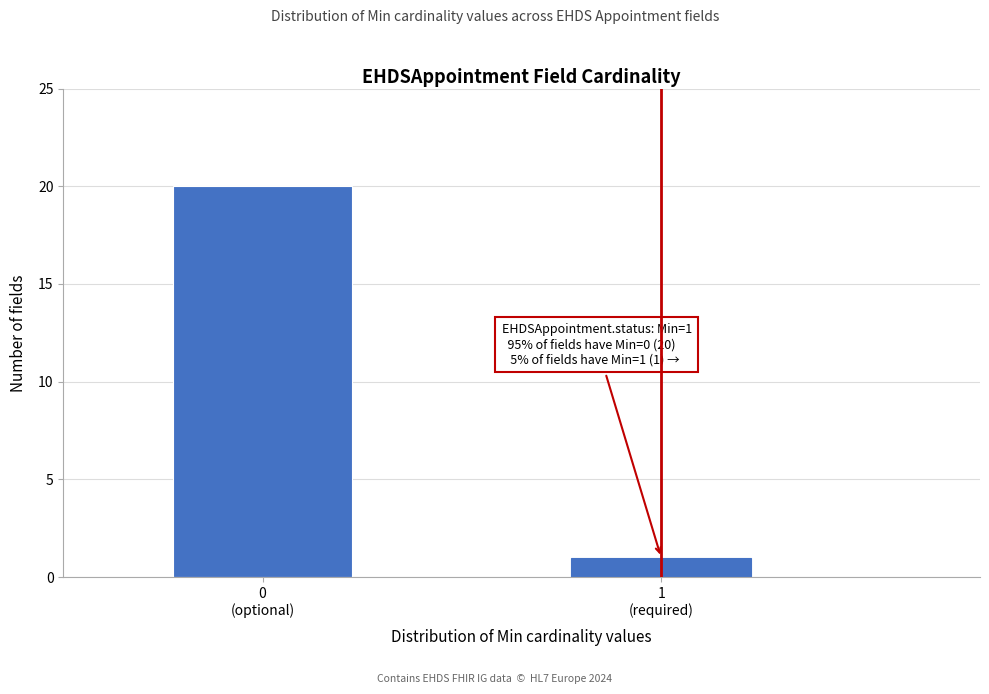

Reading left to right, what are all the values shown in this chart?

20	1